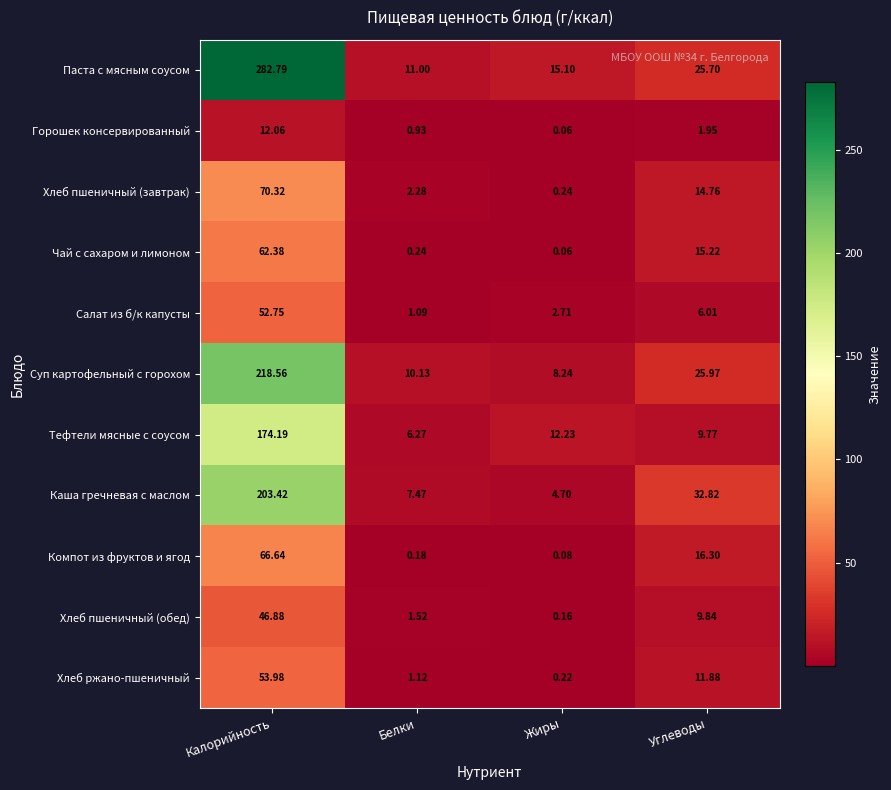

Between Калорийность and Белки, which series saw the biggest shift?

Паста с мясным соусом